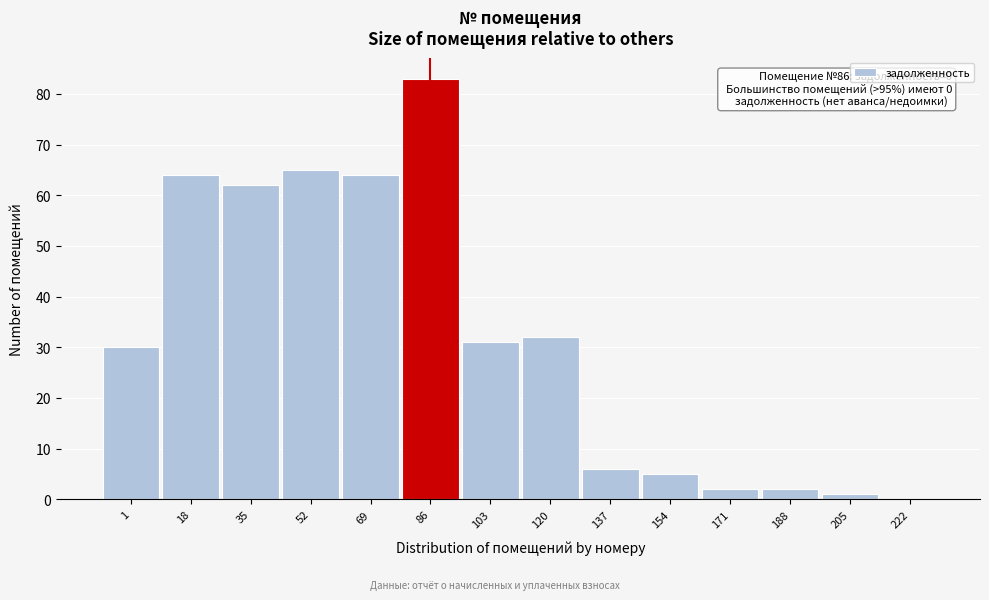

Reading right to left, what are all the values shown in this chart?

222=0	205=1	188=2	171=2	154=5	137=6	120=32	103=31	86=83	69=64	52=65	35=62	18=64	1=30